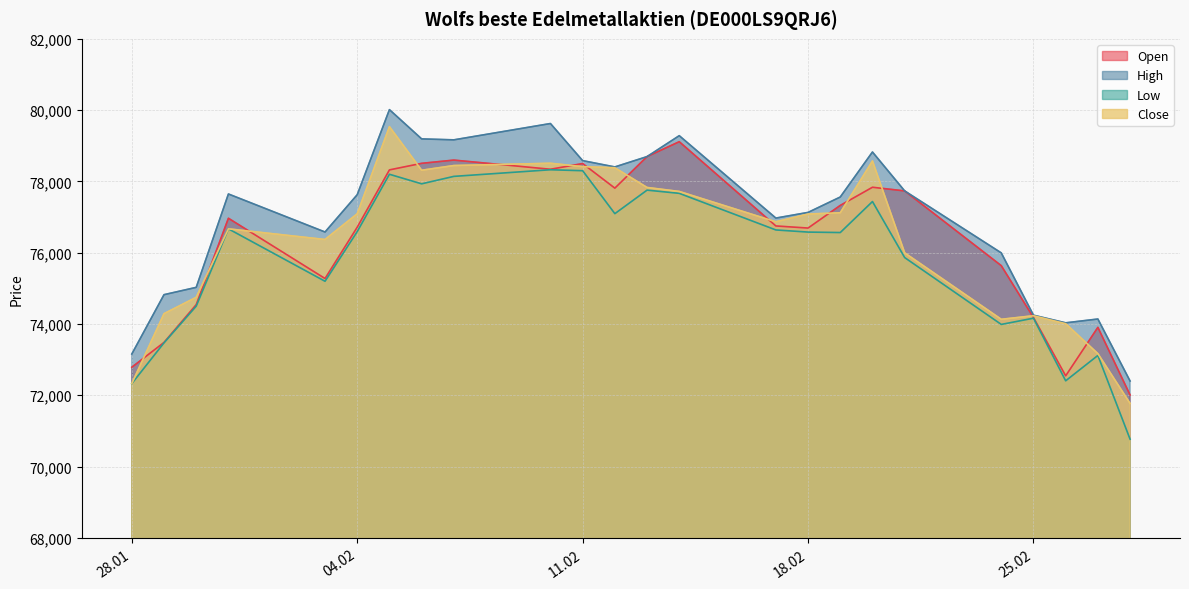

How many interior local valleys does the Low series have?

6